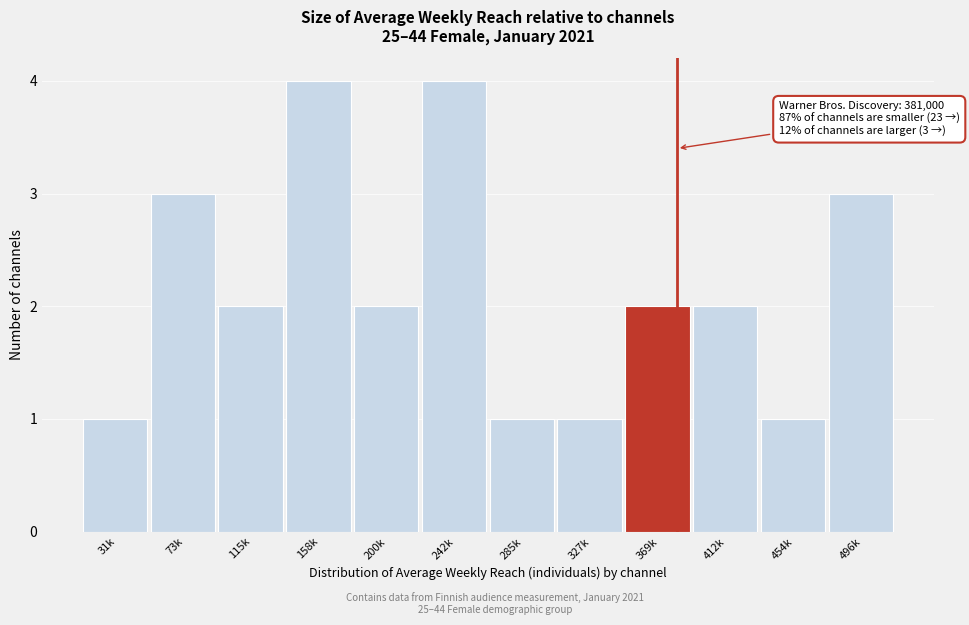

Reading left to right, what are all the values shown in this chart?

1	3	2	4	2	4	1	1	2	2	1	3